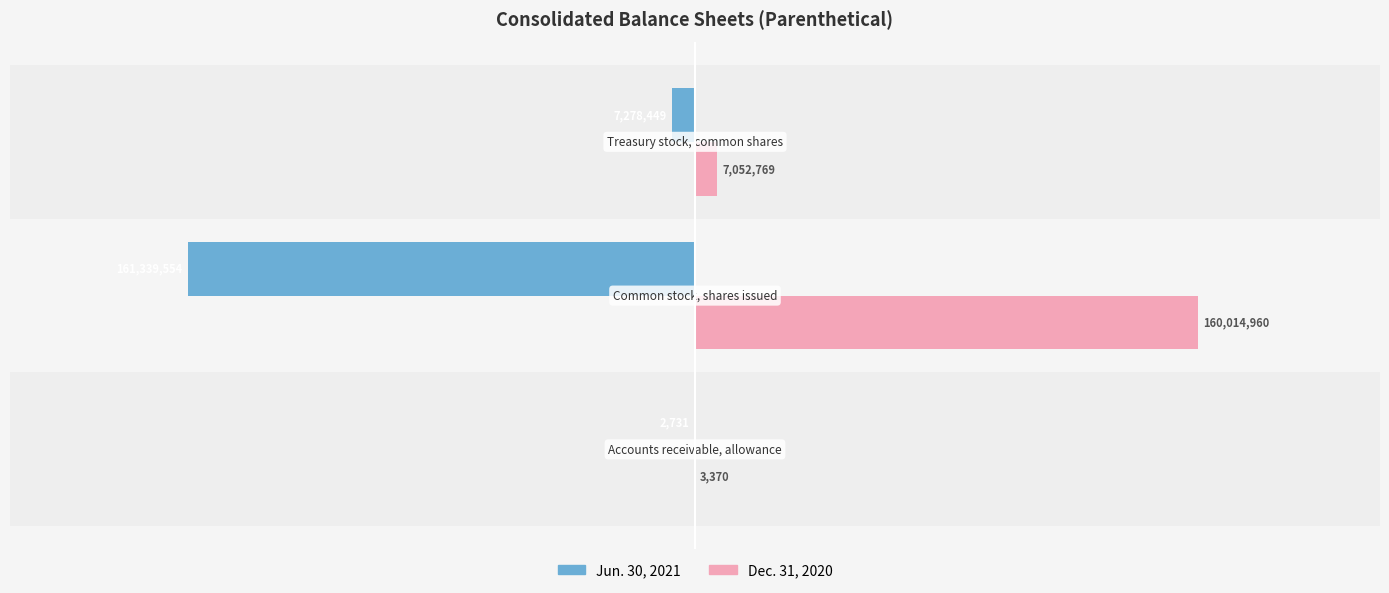

Reading left to right, list all the values displayed in this chart.

Jun. 30, 2021: −2.5=-2731	−2.0=-161339554	−1.5=-7278449
Dec. 31, 2020: −2.5=3370	−2.0=160014960	−1.5=7052769